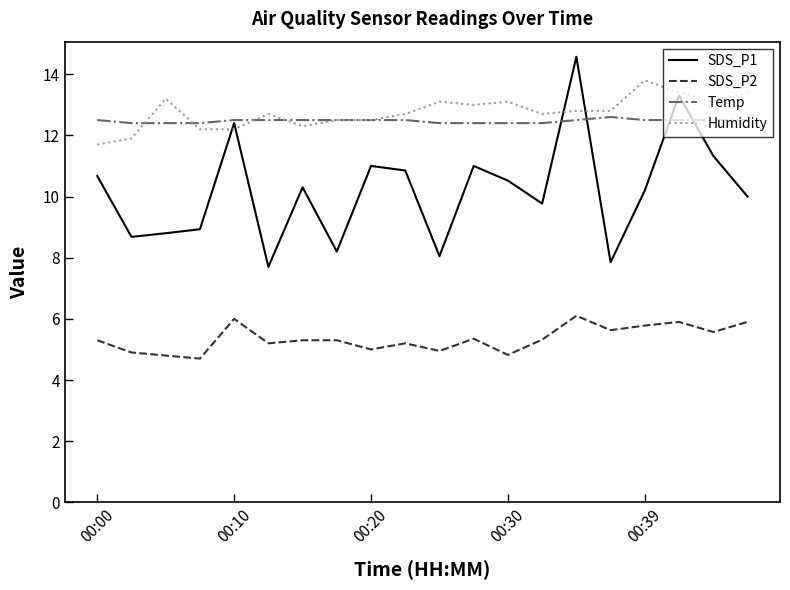

What is the maximum value for SDS_P2?

6.1